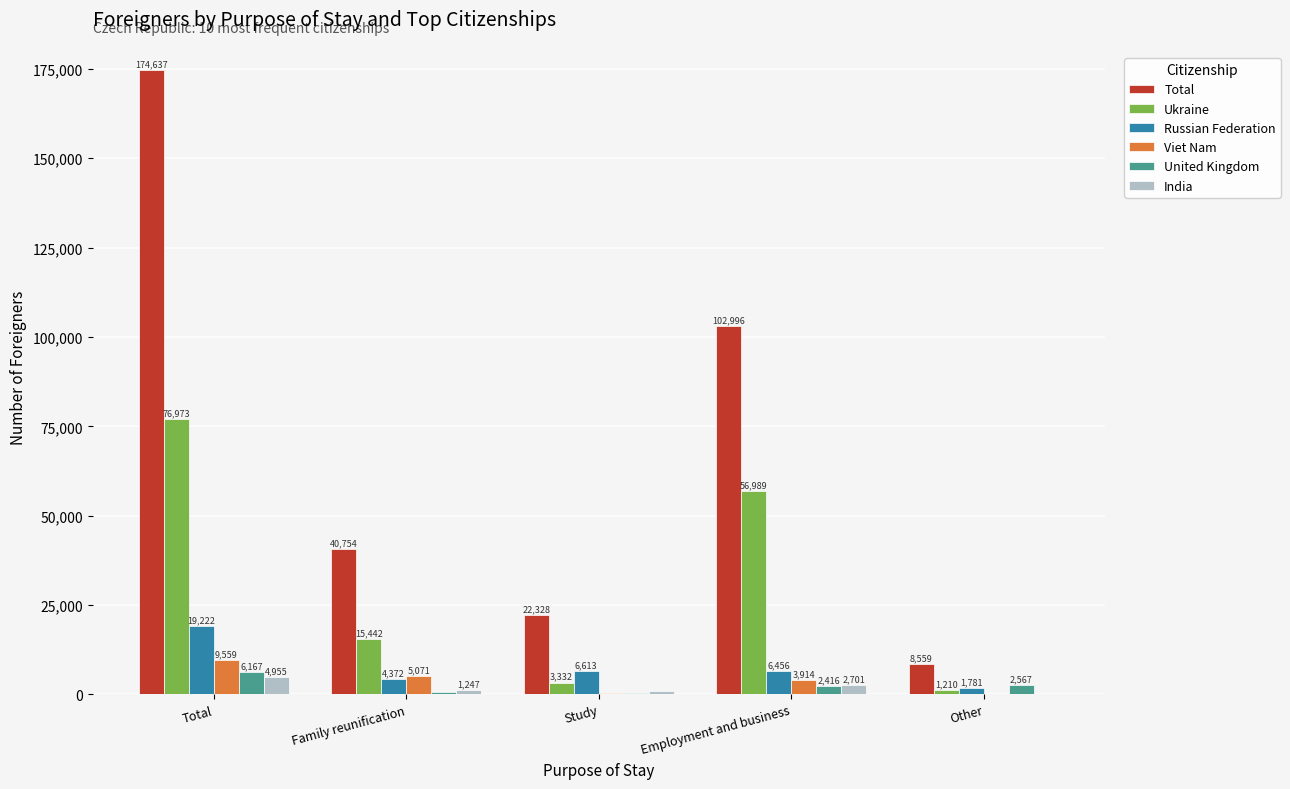

What is the sum of the Total values at Other and Study?

30887